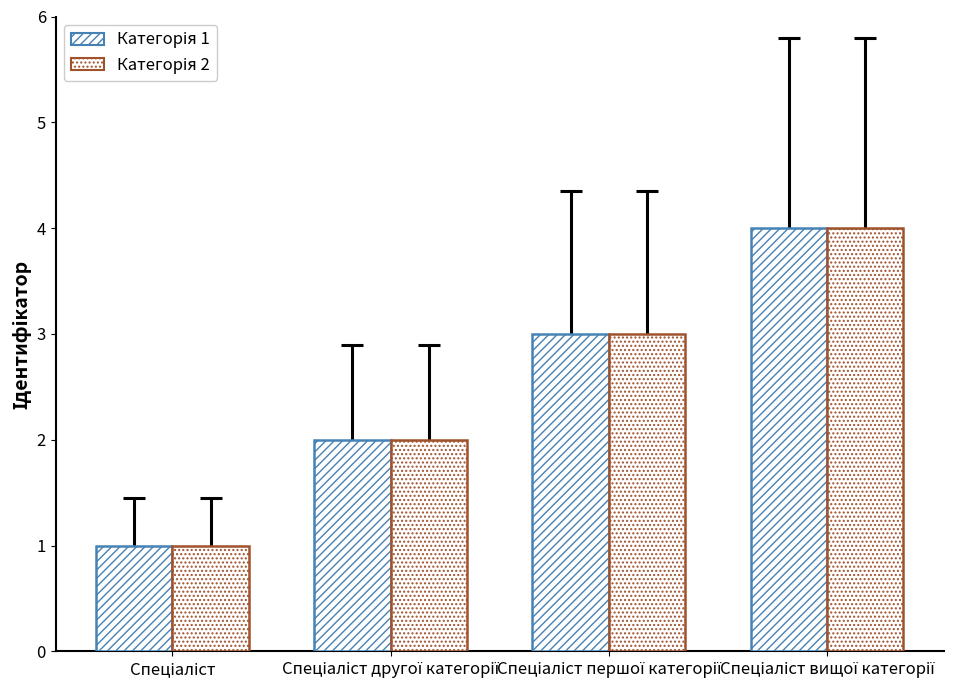

How many groups of bars are there?

4